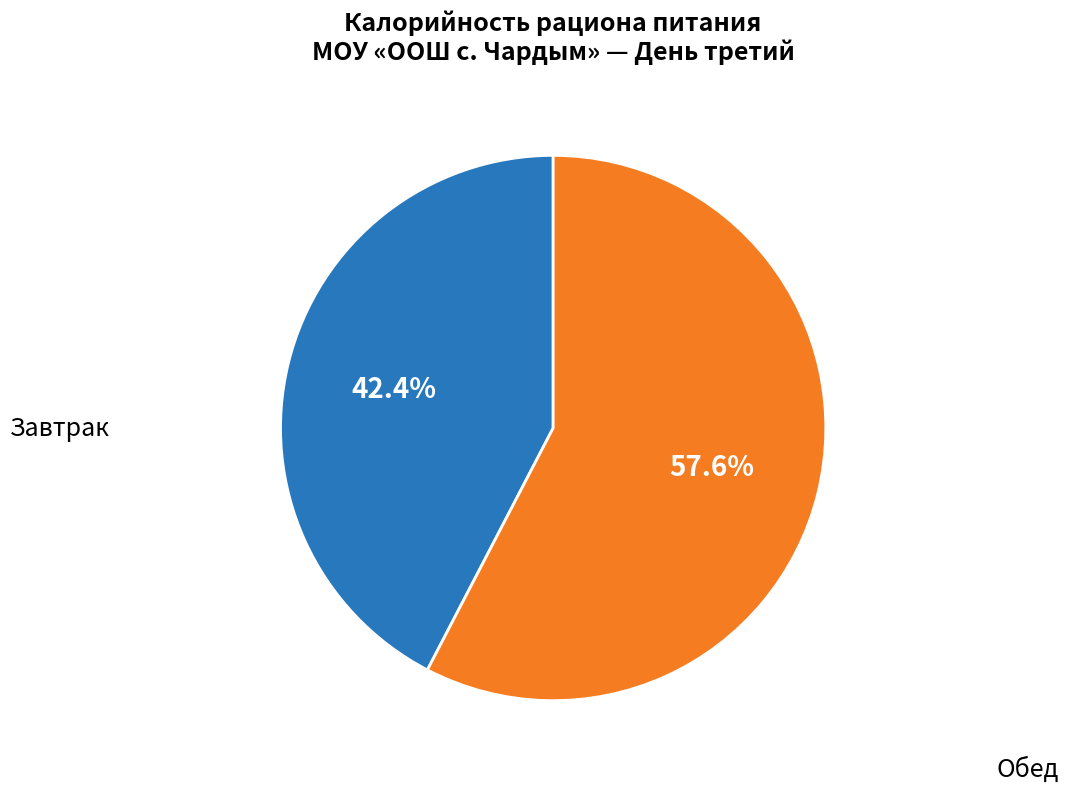

Does any single category account for the majority?

Yes